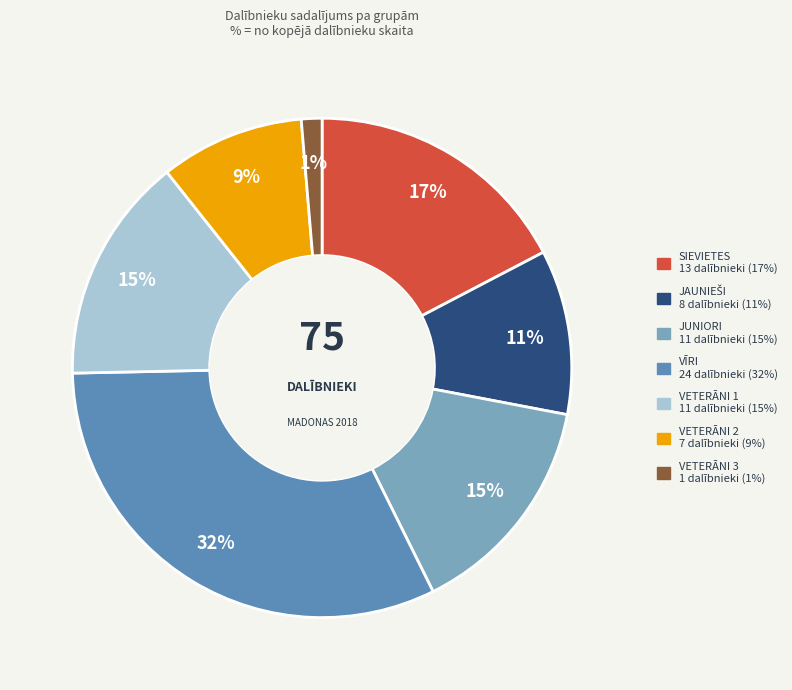

Is there a majority slice in this chart?

No